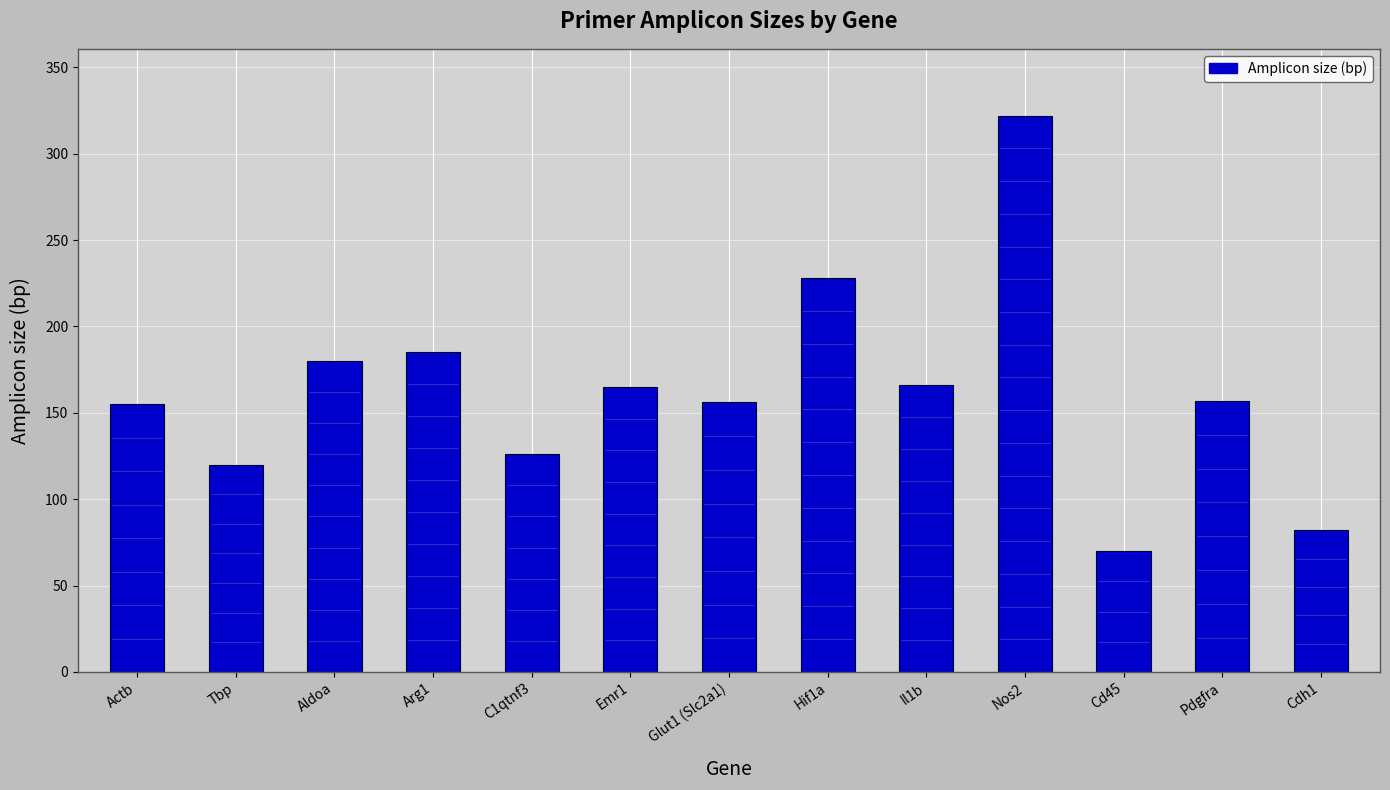

What is the value of the 10th bar from the left?

322